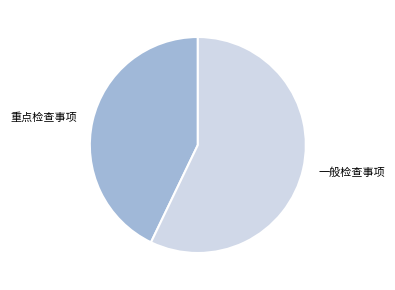

What is the majority slice?

一般检查事项